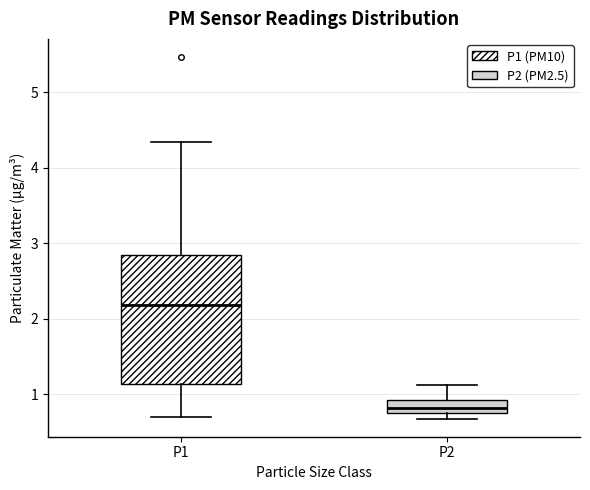

Comparing the boxes themselves (not the whiskers), which one is the tallest?

P1